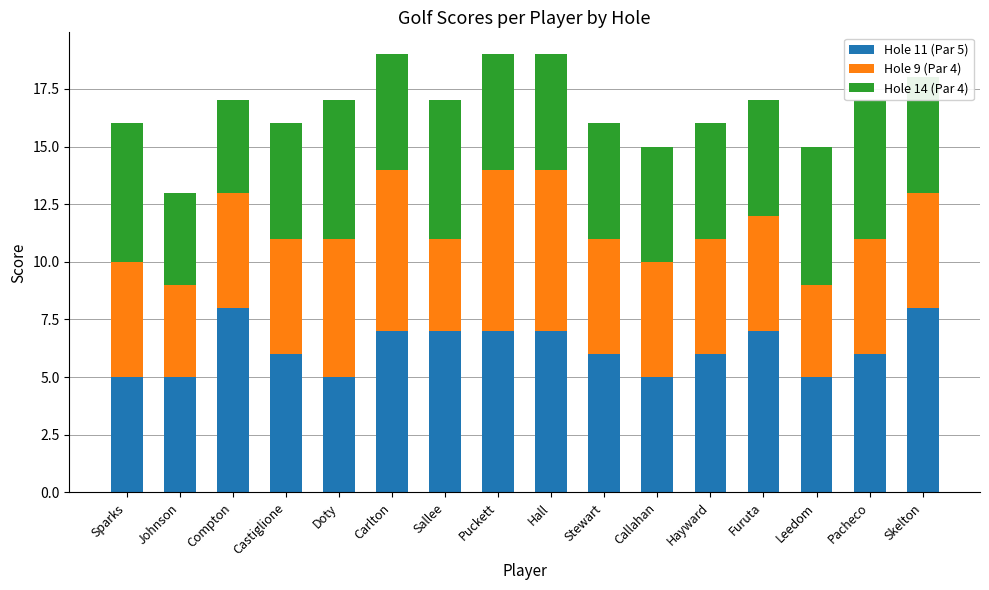

The Hole 11 (Par 5) series shows 7 at Puckett. True or false?

True